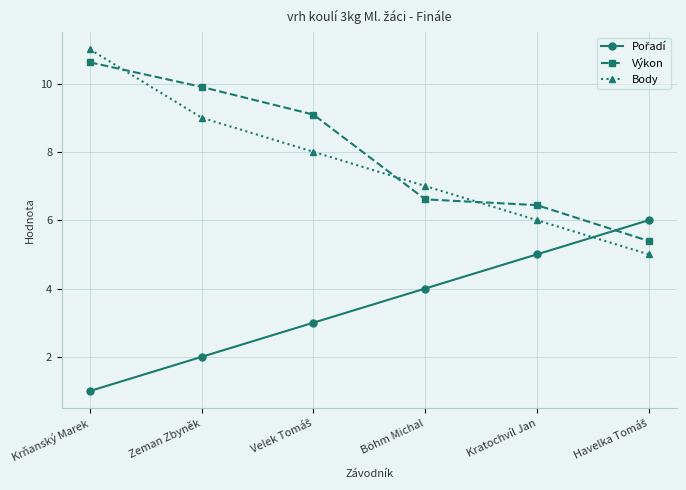

What value does the Body series have at Zeman Zbyněk?

9.0